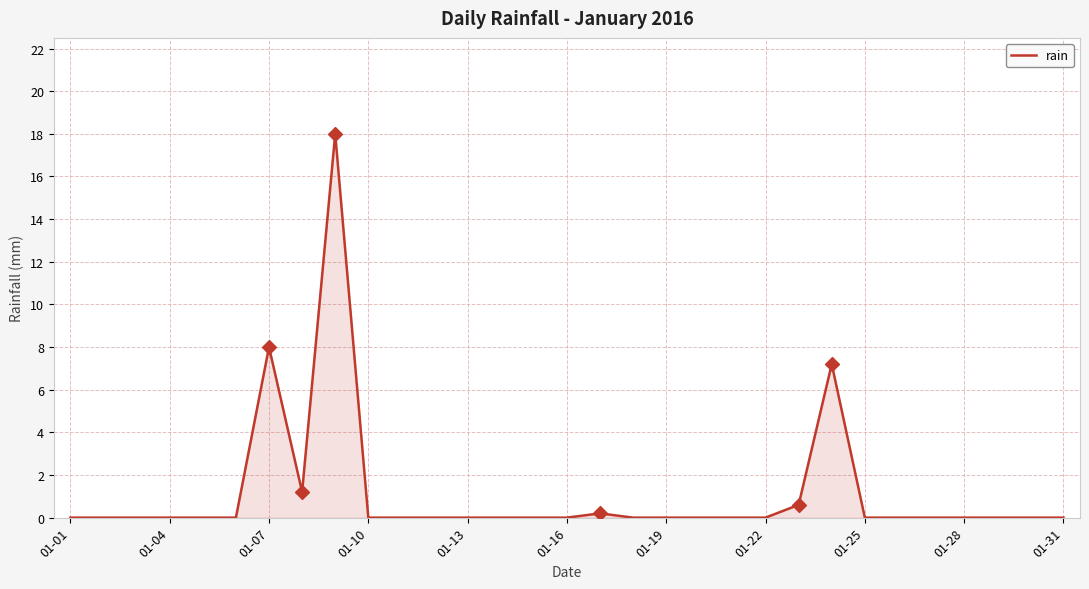

What is the maximum value shown in the chart?

18.0